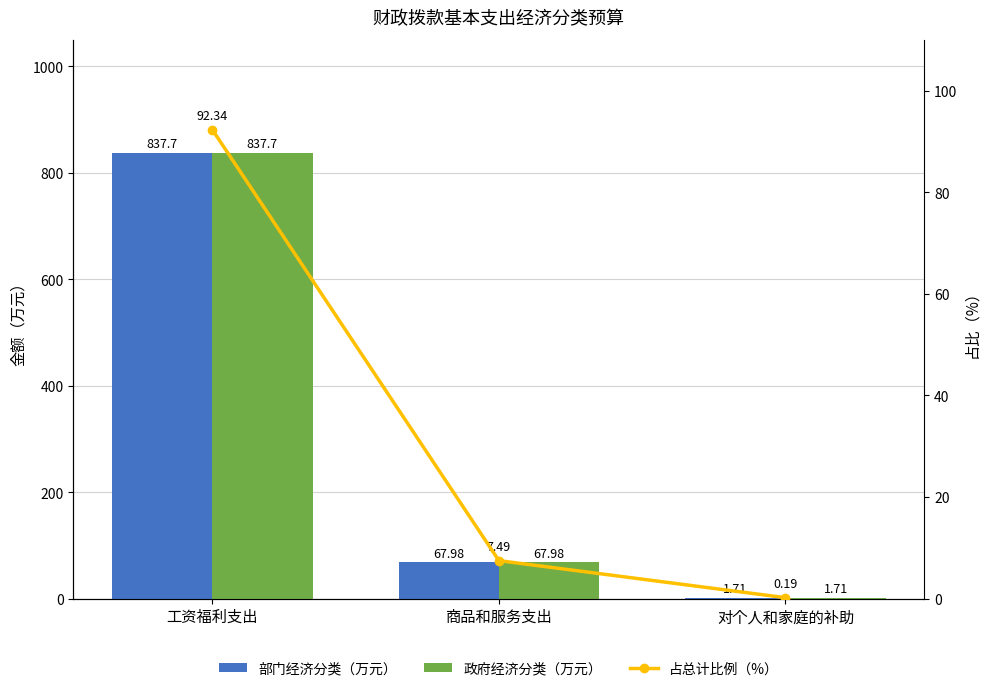

Which series has the widest spread of values?

部门经济分类（万元）